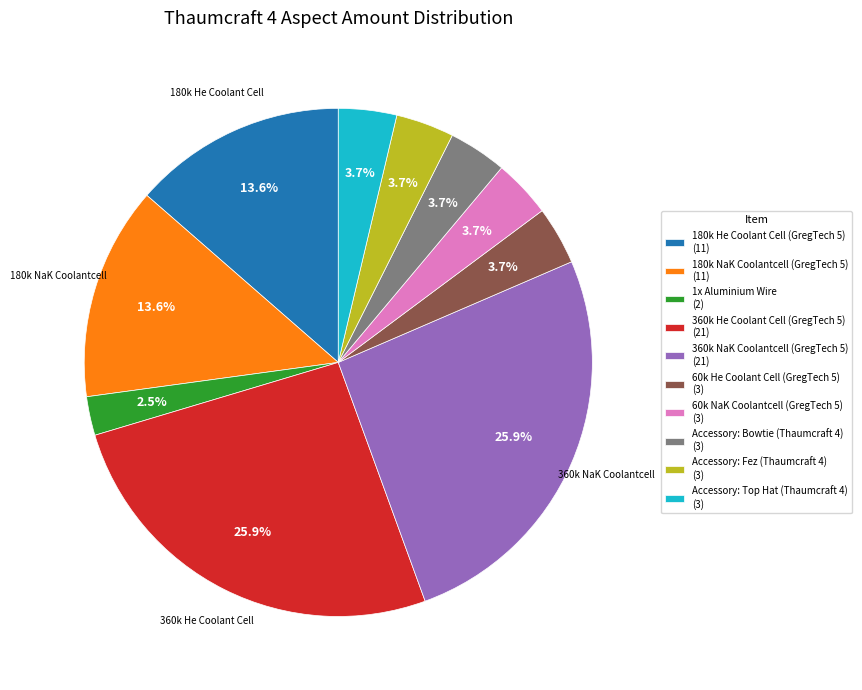

How many slices are in this pie chart?

10